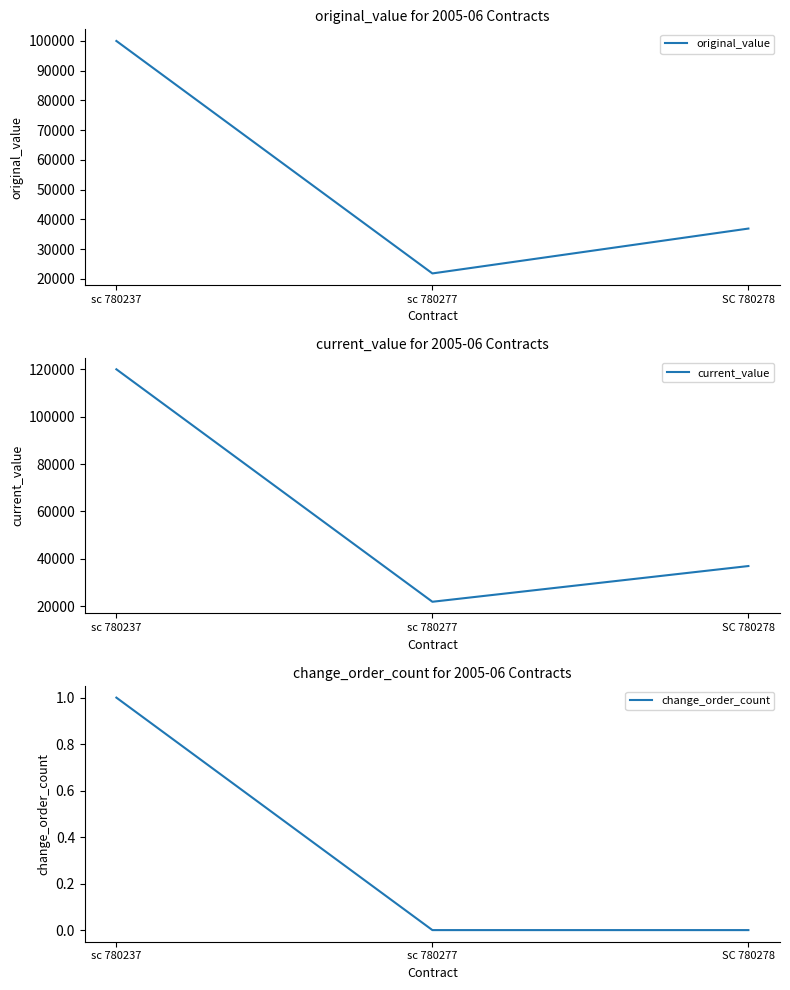

True or false: change_order_count has a value of 0 at SC 780278.

True